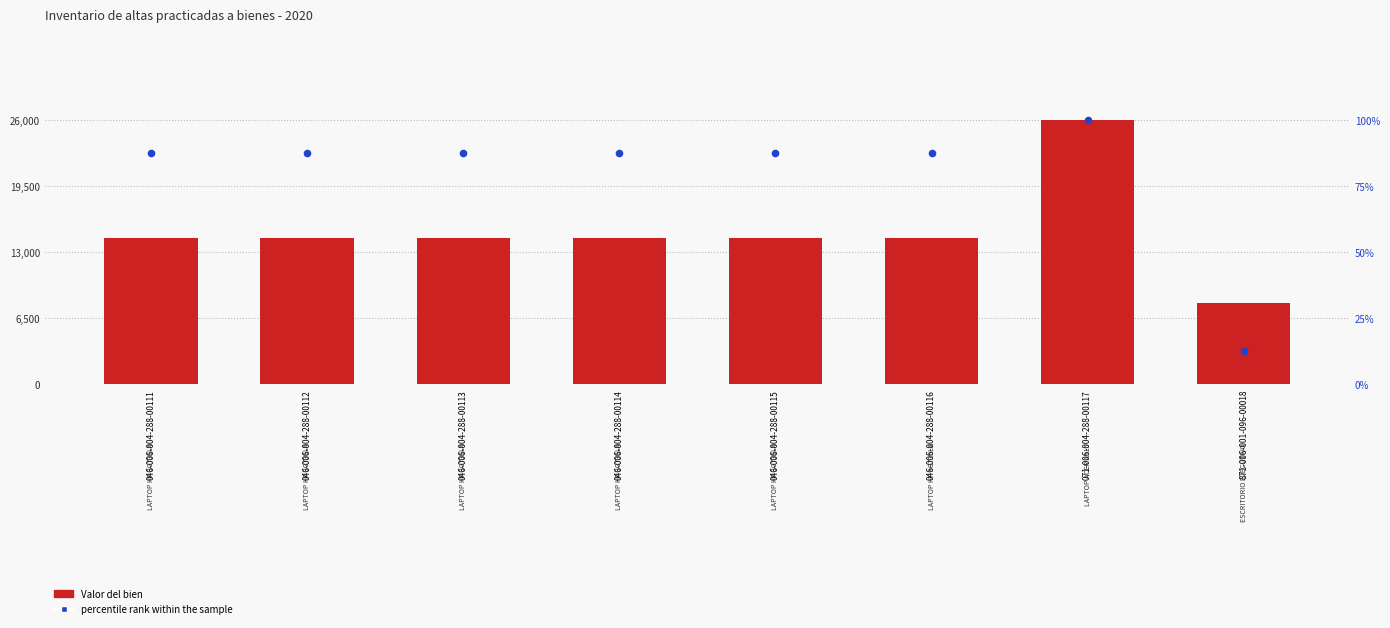

Which series contains the lowest Y value?

percentile rank within the sample